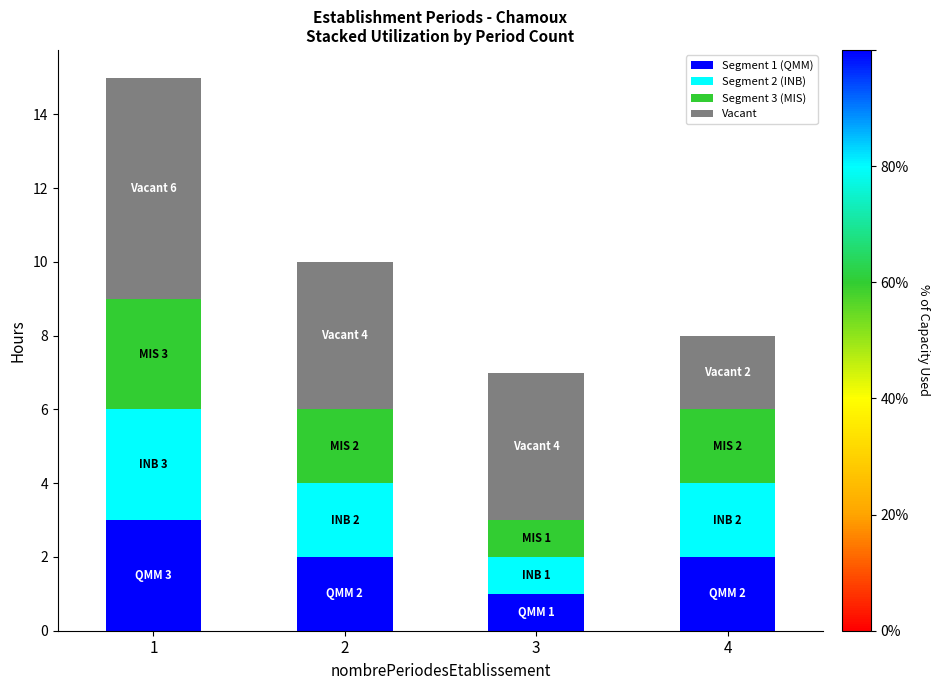

The value of Segment 1 (QMM) at 4 is 1. True or false?

False